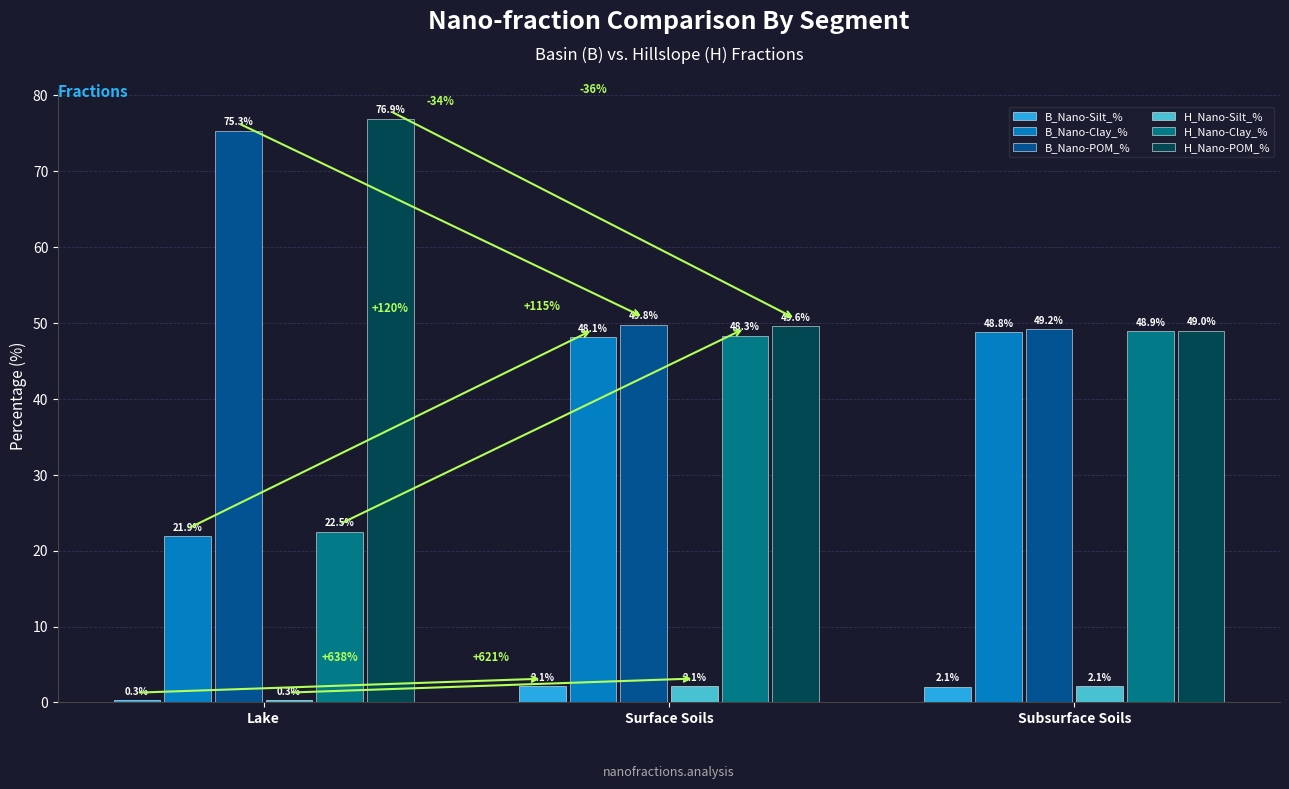

True or false: H_Nano-Silt_% has a value of 2.1 at Surface Soils.

True